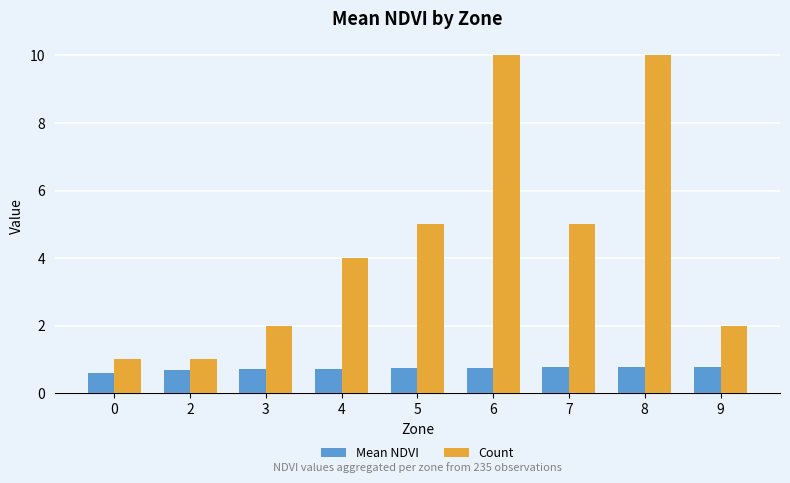

List the series in order of their overall mean, lowest first.

Mean NDVI, Count